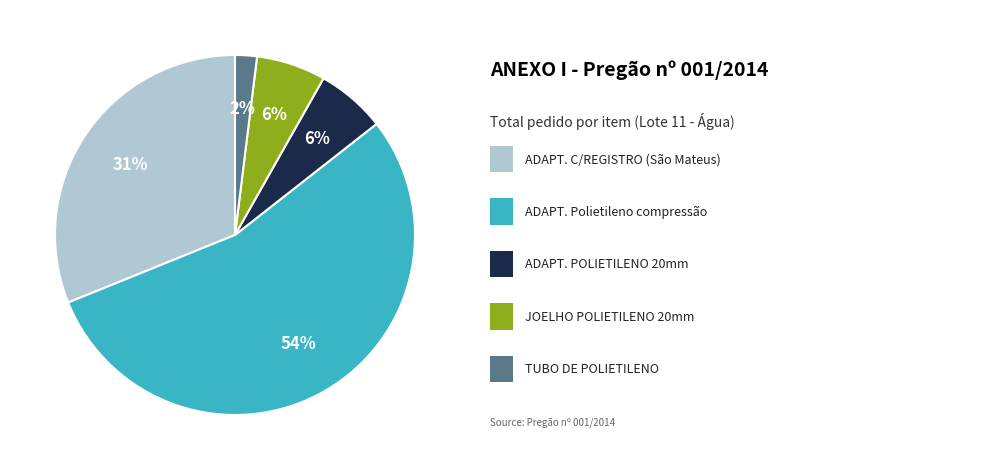

To the nearest percent, what is the average slice percentage?

20%